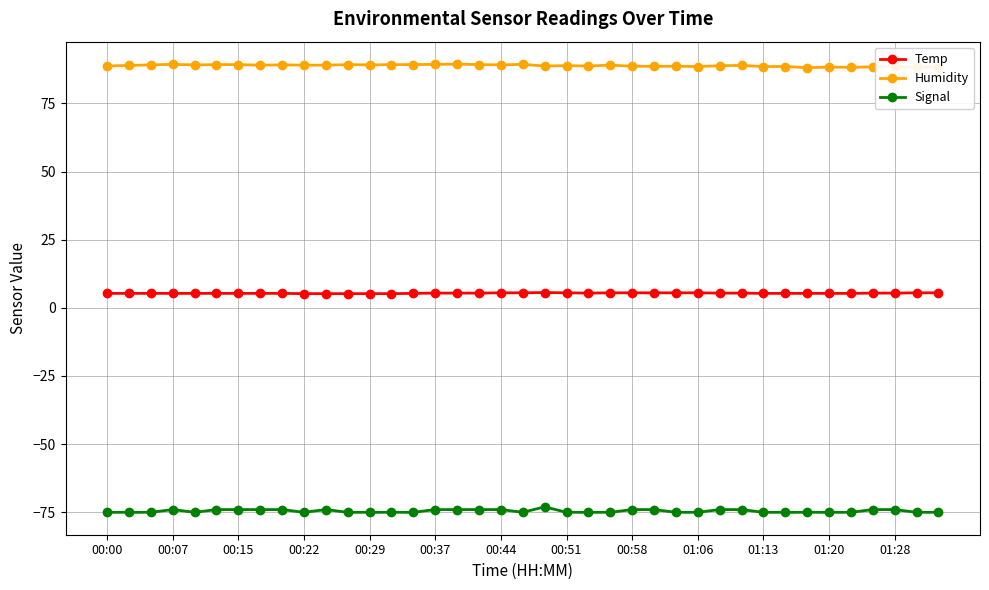

The Signal series shows -74.0 at 00:58. True or false?

True